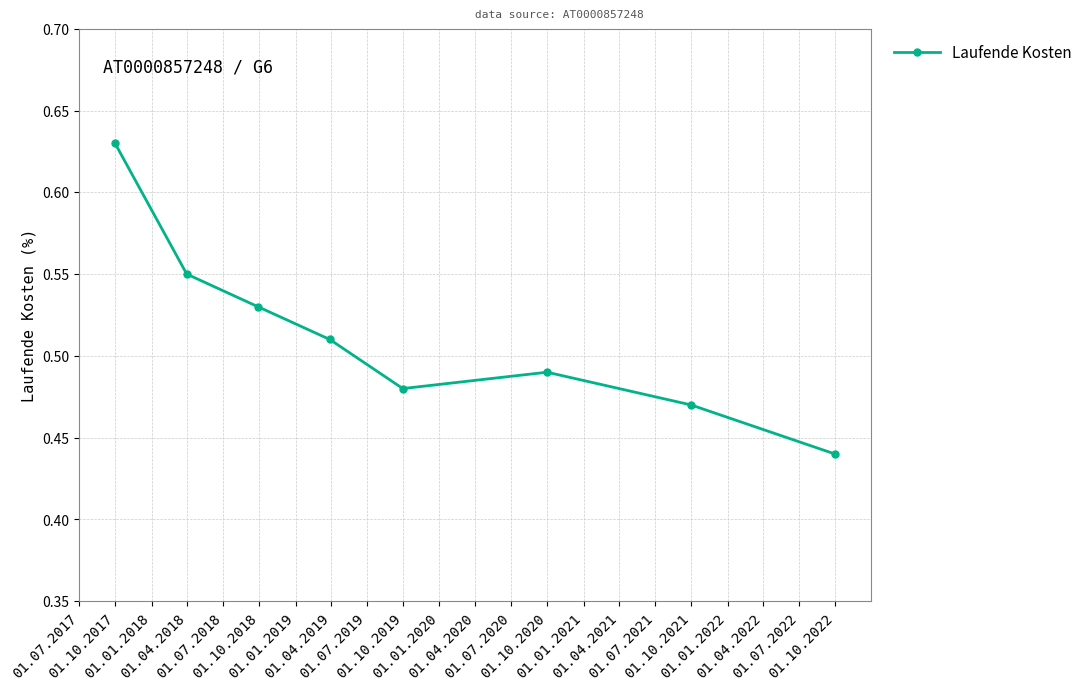

Count the values in the range 0 to 1.

8